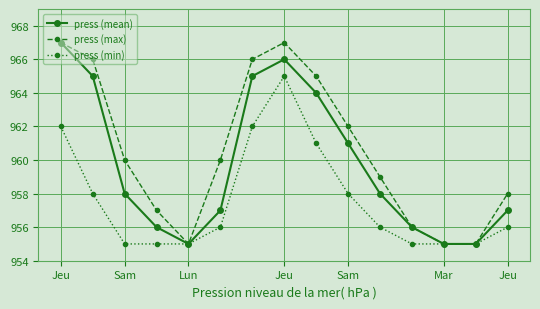

What is the highest value of the press (min) series?

965